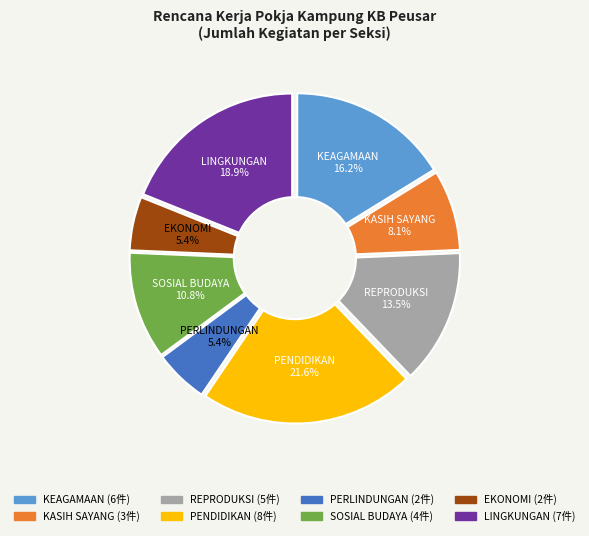

How many segments does this pie chart have?

8